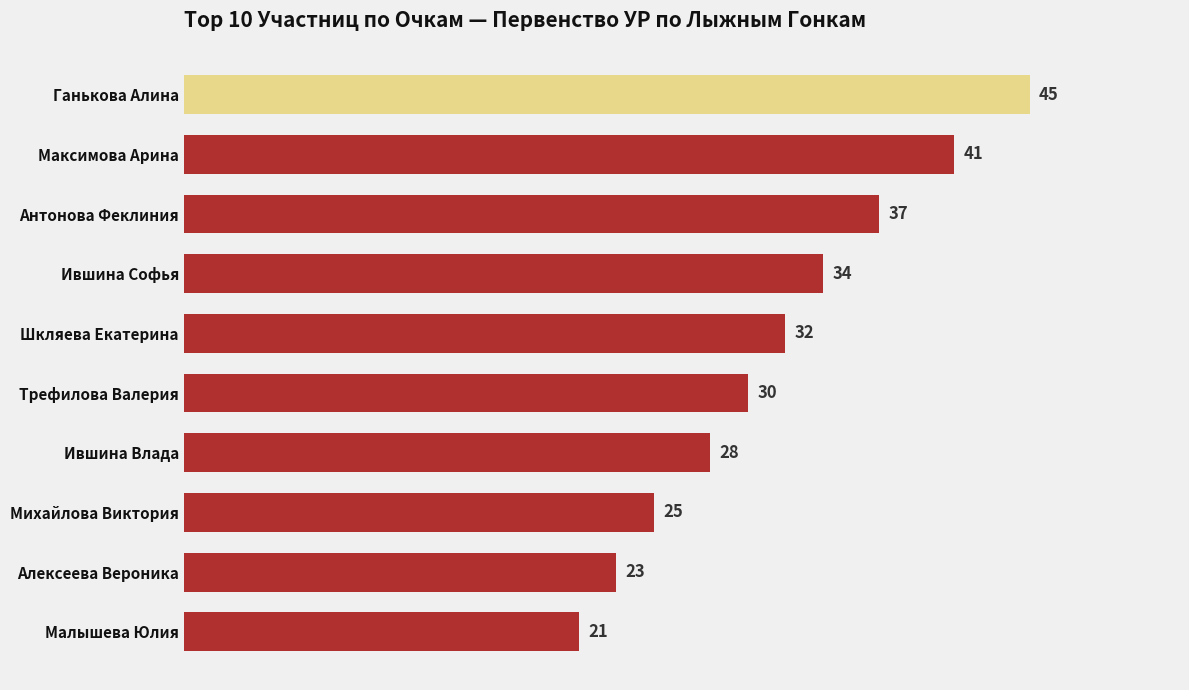

What is the difference between the maximum and minimum values?

24